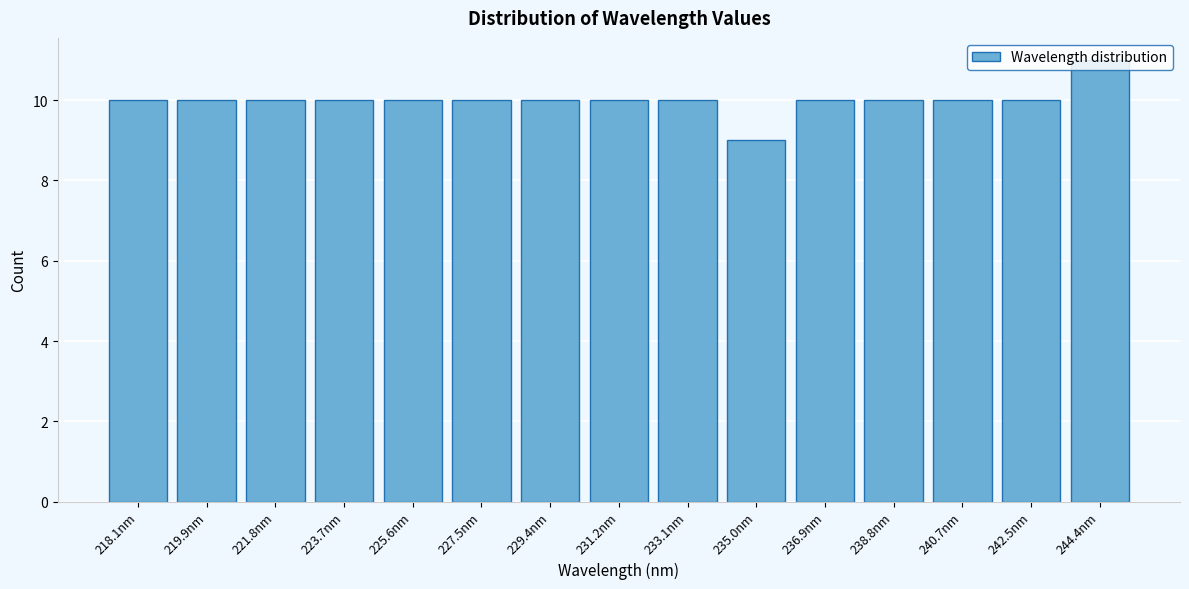

Which category has the lowest value across all series?

235.0nm